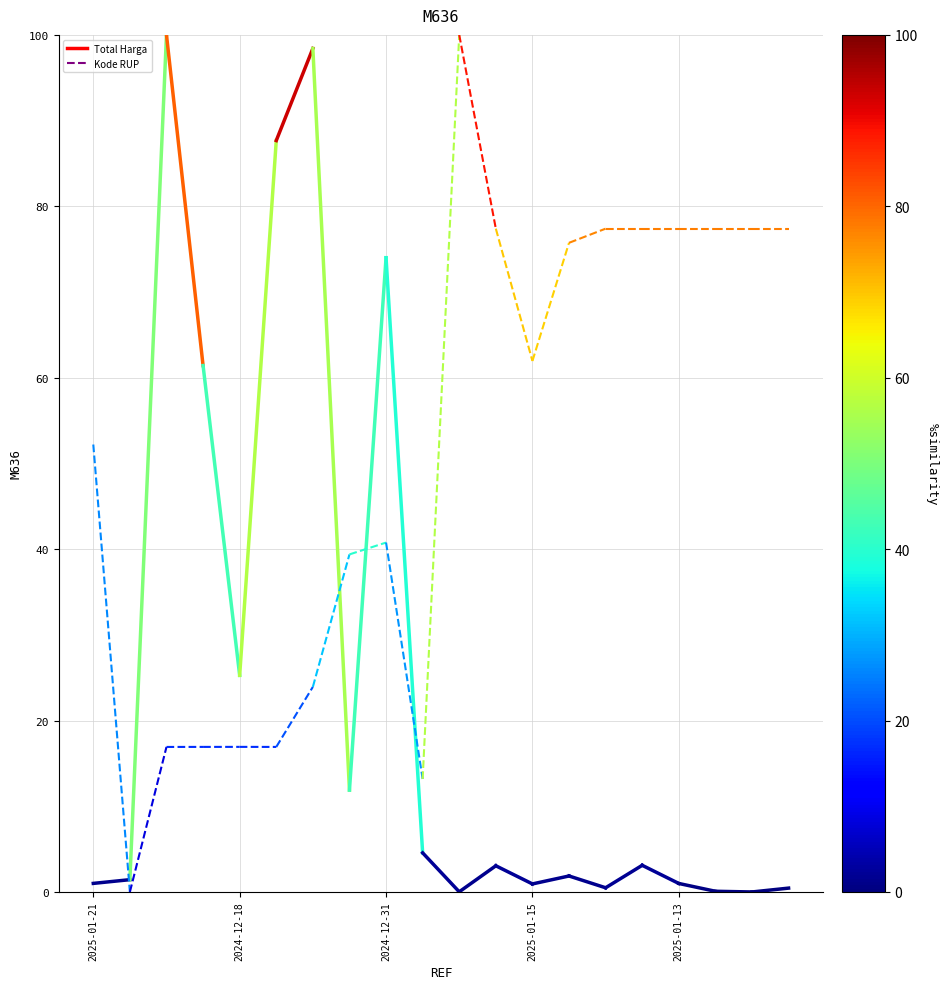

How many lines are shown in the chart?

2